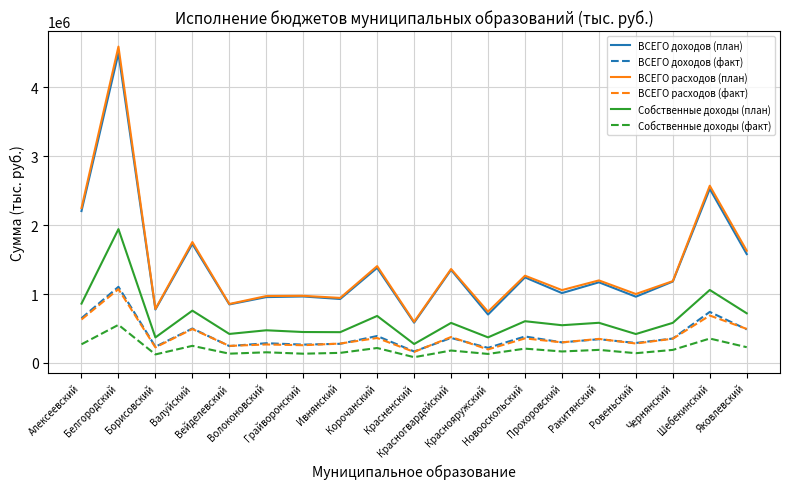

True or false: ВСЕГО расходов (план) has more than 1 interior local peaks.

True